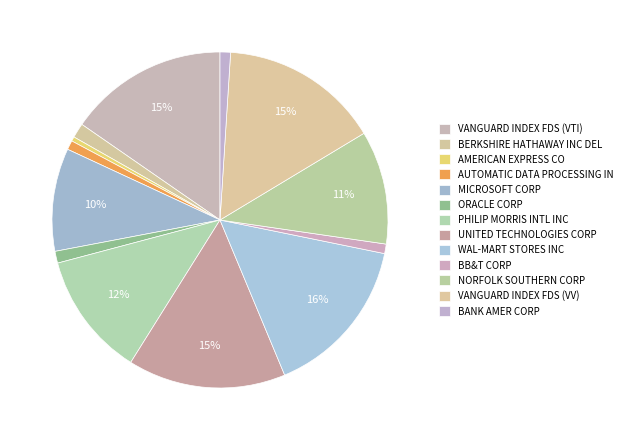

Which category has the biggest portion of the pie?

WAL-MART STORES INC